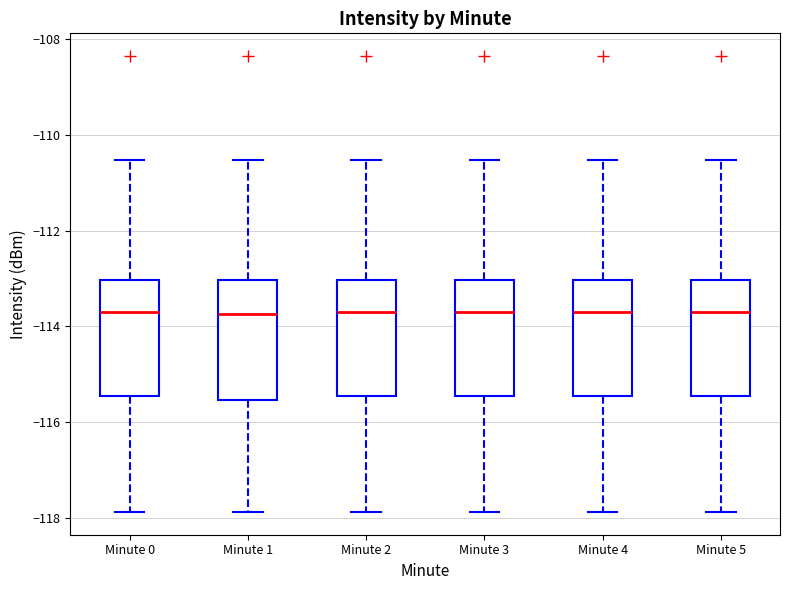

Where does the lower whisker of the box for Minute 2 end on the y-axis? The values are not printed on the chart, so give them approximately, as read against the axis.

-117.8